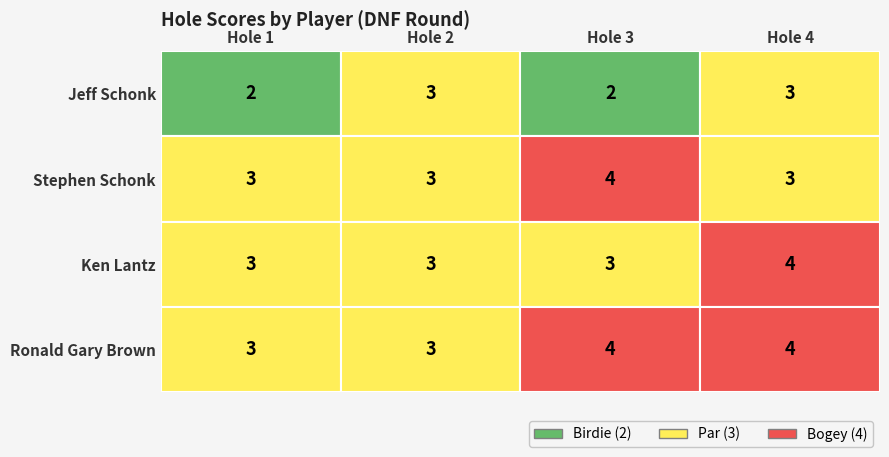

True or false: Ronald Gary Brown has a value of 5 at Hole 1.

False